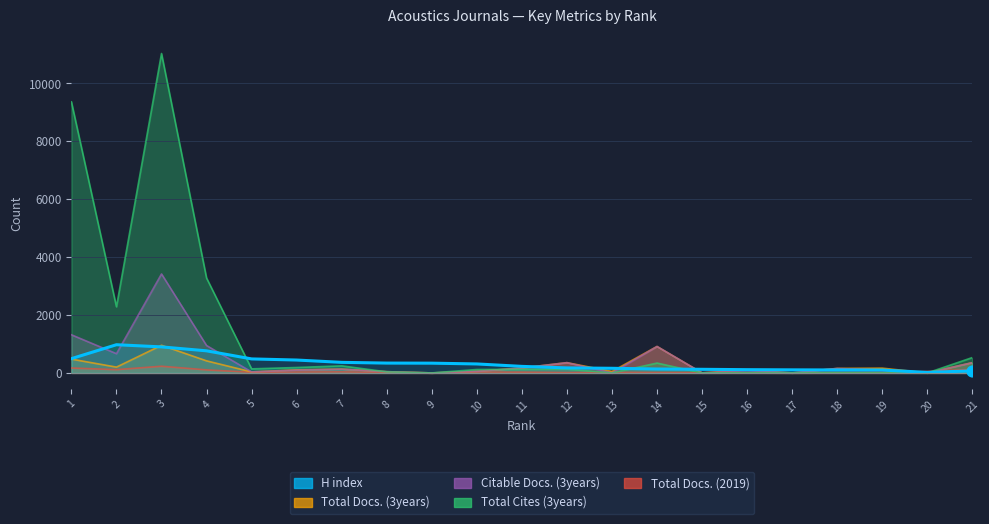

Is the value of Total Docs. (3years) at 17 greater than the value of H index at 7?

No